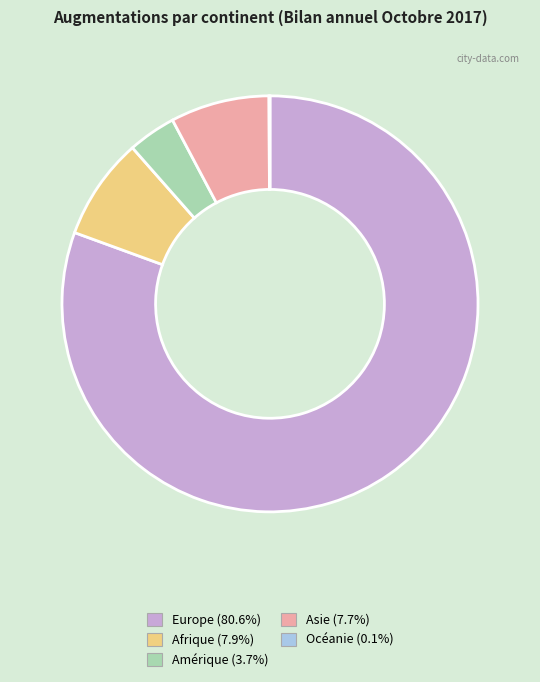

Is there any slice that represents more than half of the pie?

Yes